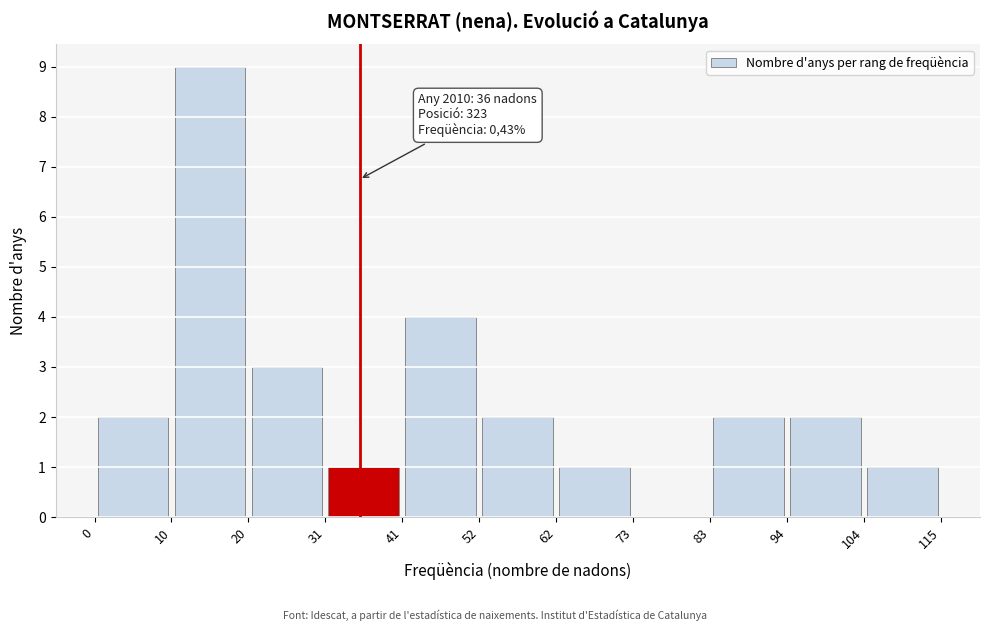

Over which range of the x-axis is the bar tallest?

10 to 20